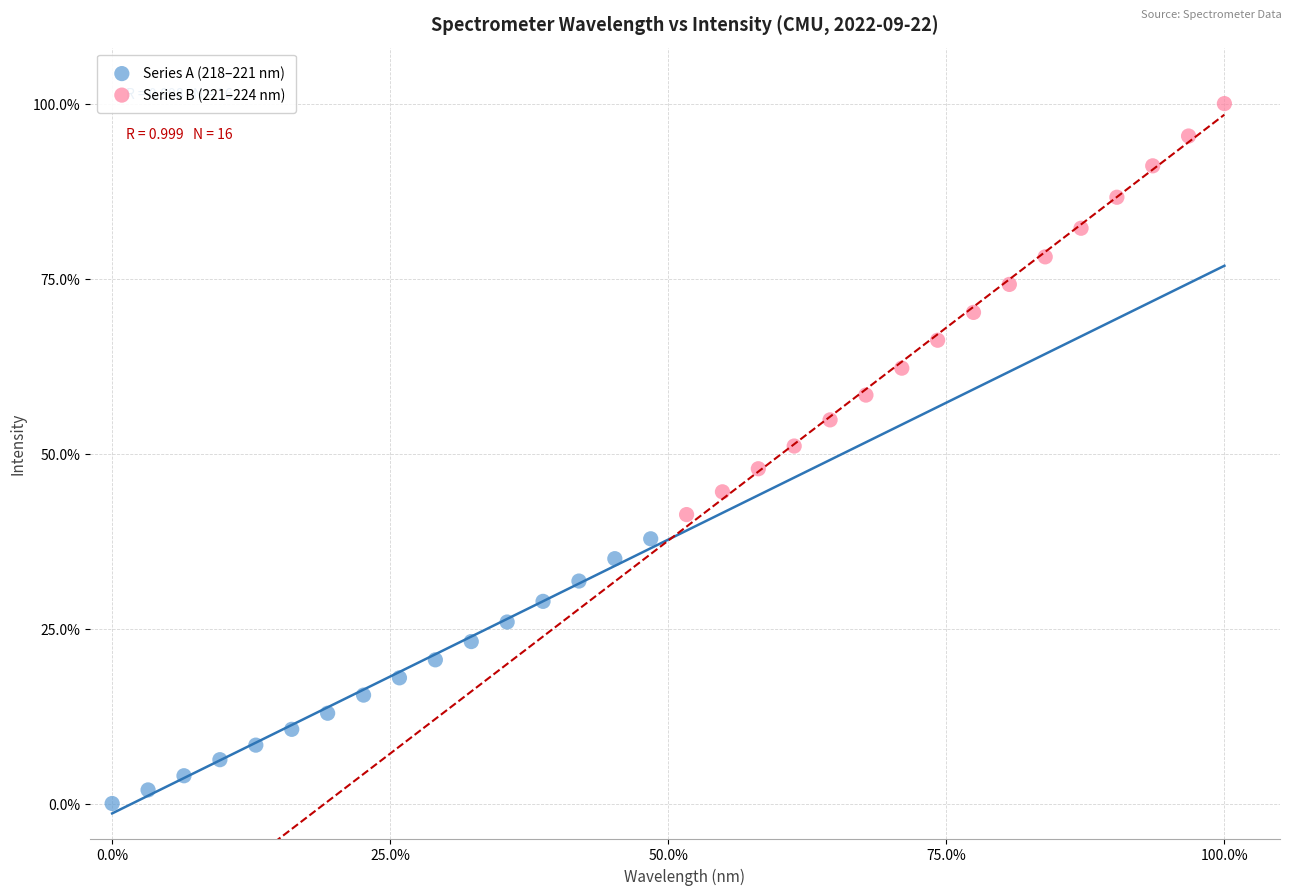

Which series reaches the minimum Y coordinate?

Series A (218–221 nm)